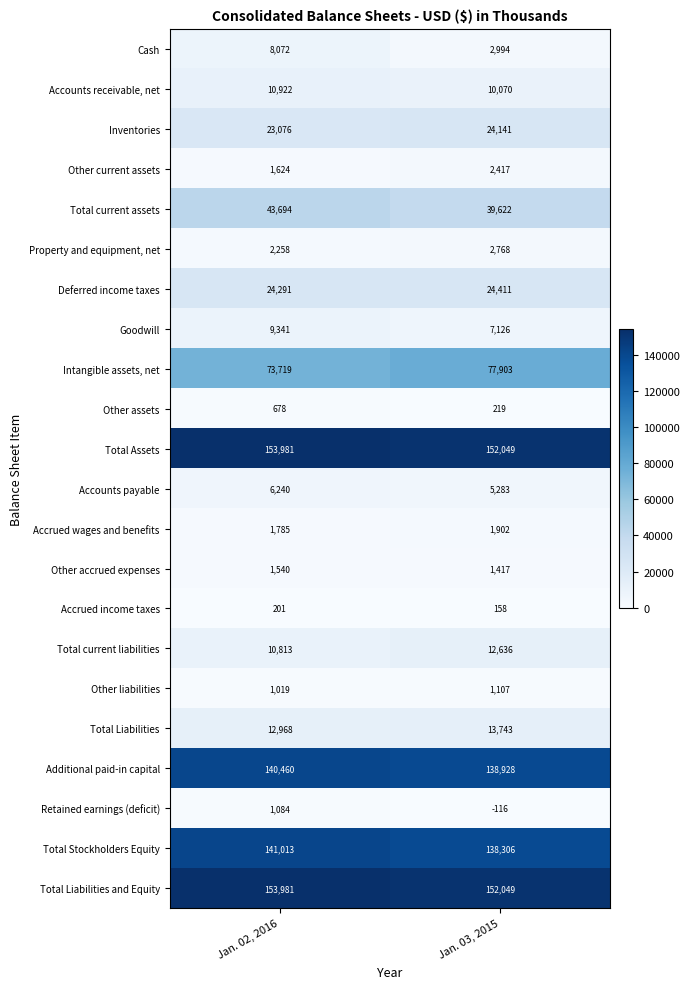

What is the total value across all series at Jan. 02, 2016?

822760